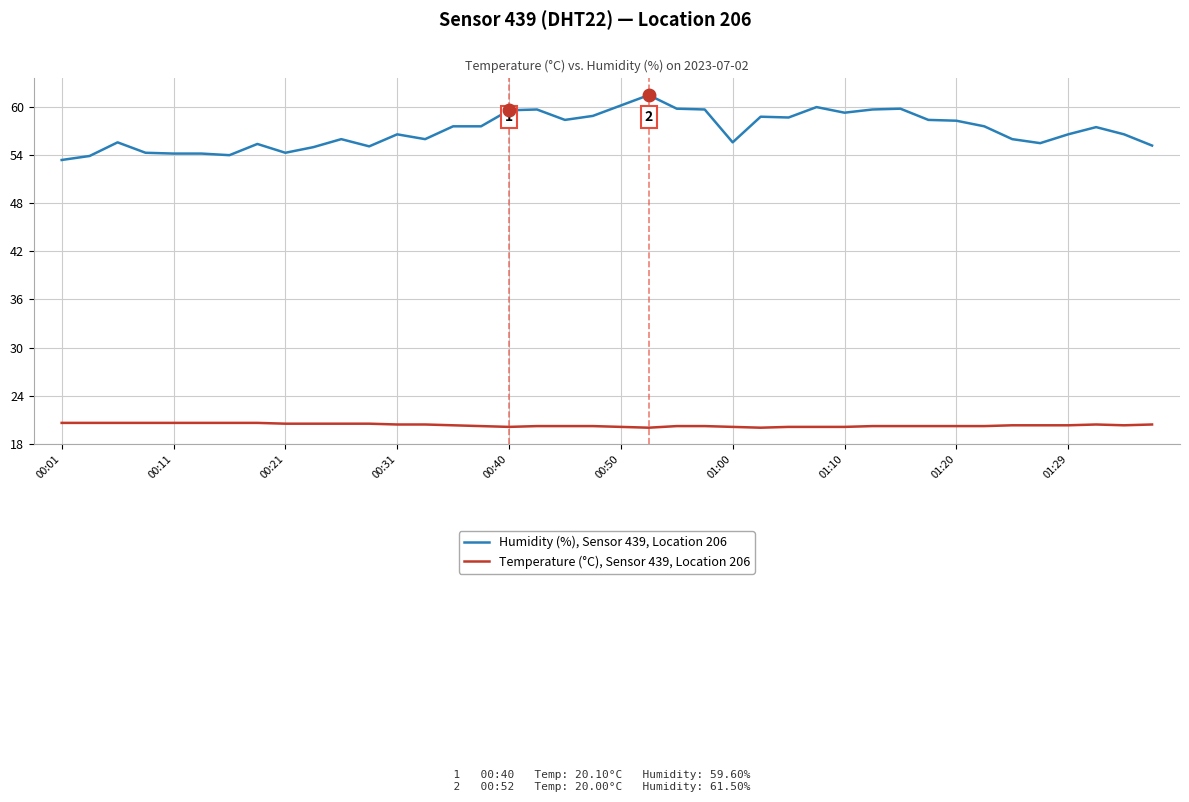

What is the smallest value displayed?

20.0